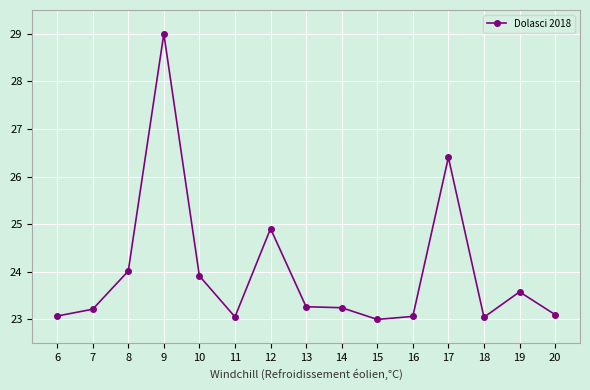

What value does the data have at 14?

23.2